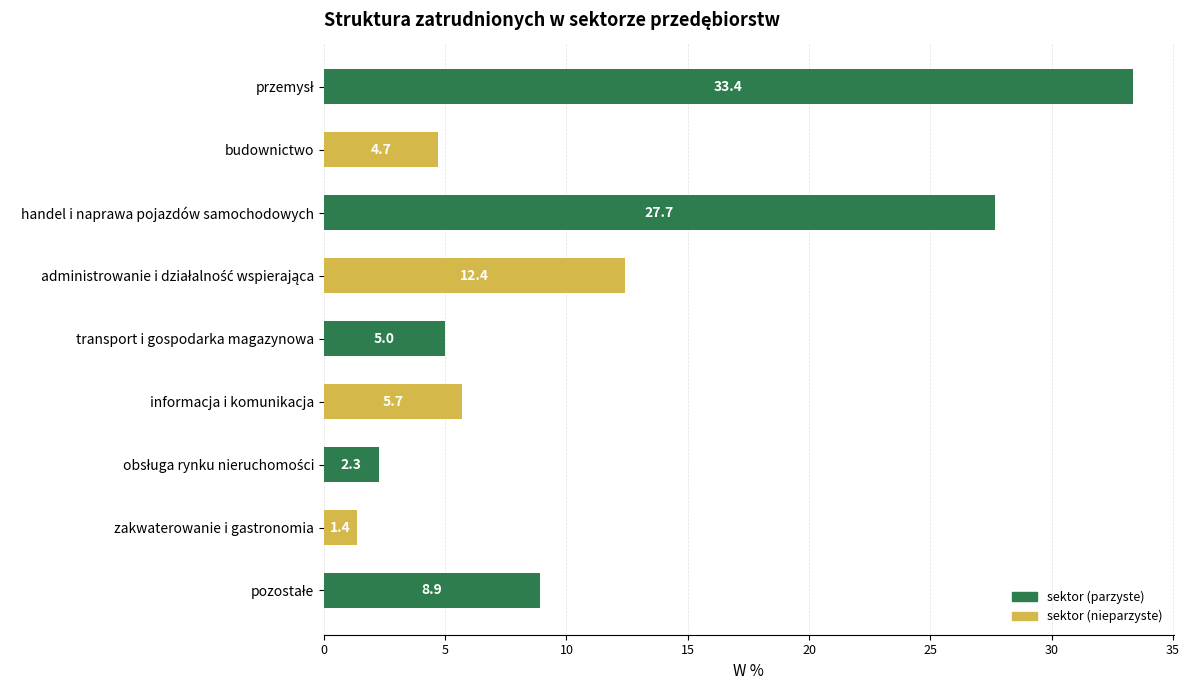

What is the label of the 5th bar from the top?

transport i gospodarka magazynowa